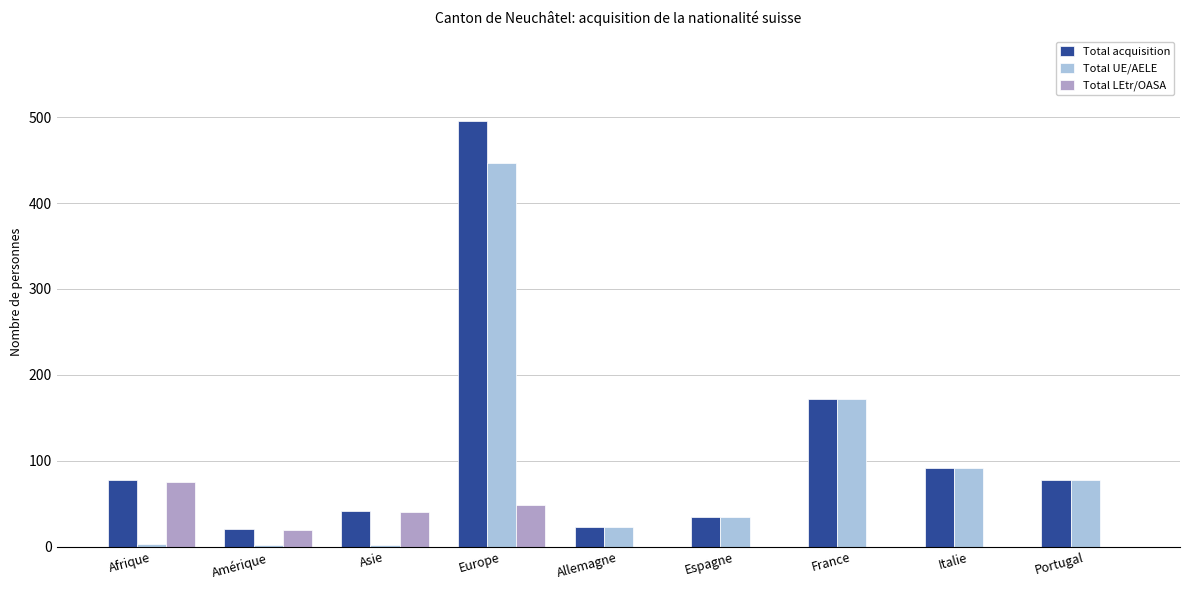

Which series has the largest total across all categories?

Total acquisition